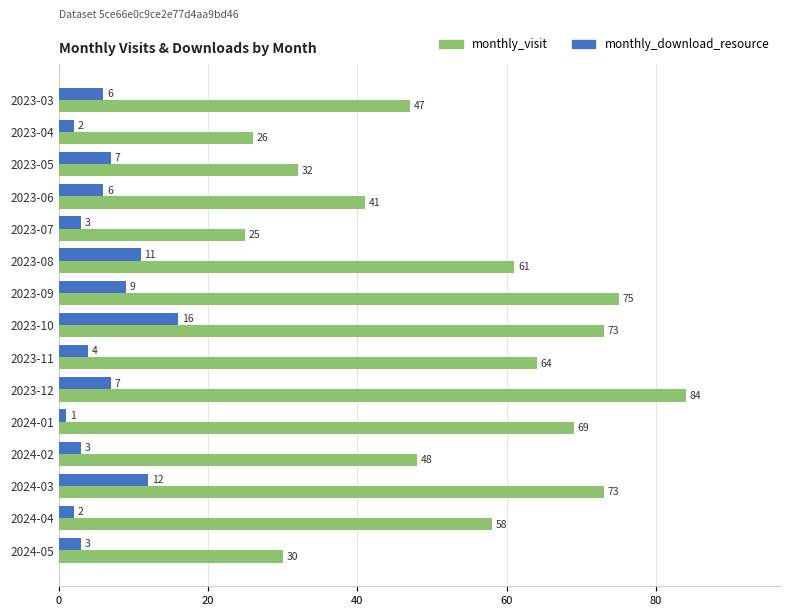

Rank the series by their maximum value, from lowest to highest.

monthly_download_resource, monthly_visit